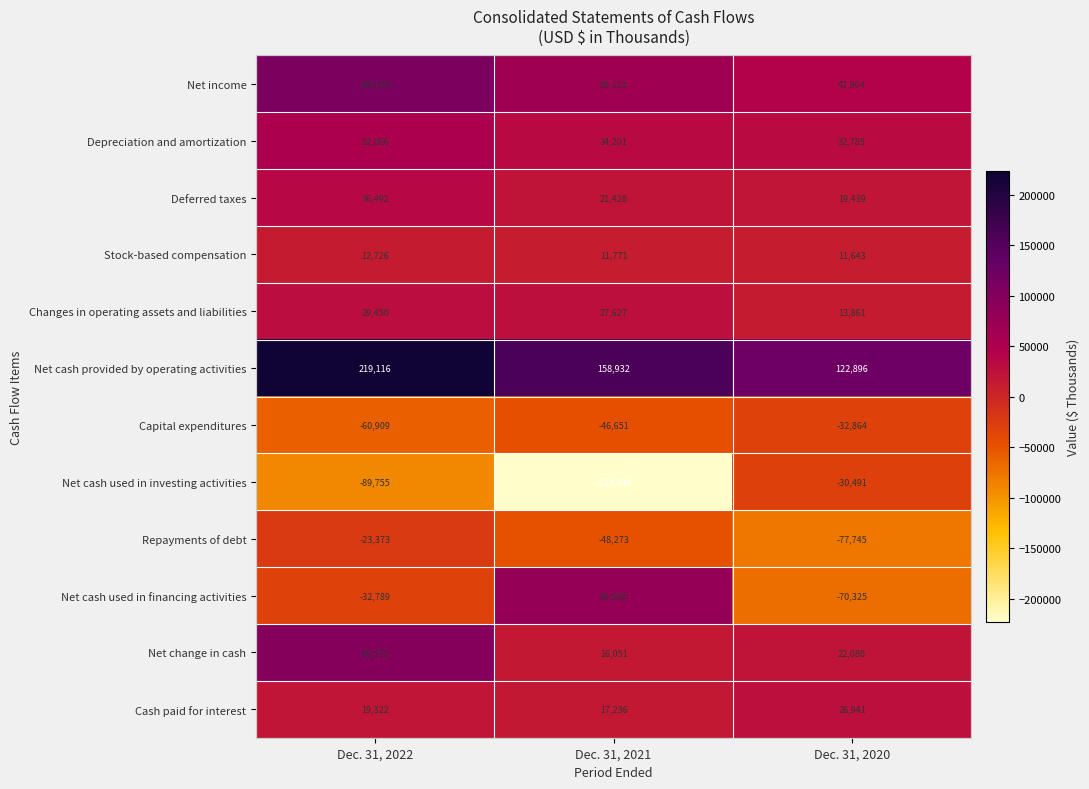

At Dec. 31, 2021, list the series in order from largest to smallest.

Net cash provided by operating activities, Net cash used in financing activities, Net income, Depreciation and amortization, Changes in operating assets and liabilities, Deferred taxes, Cash paid for interest, Net change in cash, Stock-based compensation, Capital expenditures, Repayments of debt, Net cash used in investing activities